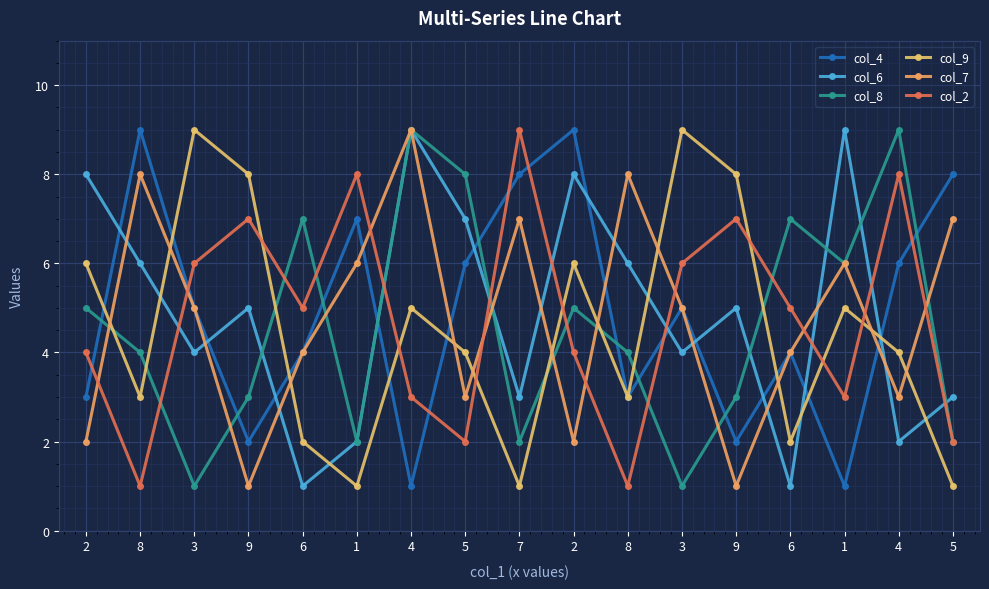

How many lines are shown in the chart?

6